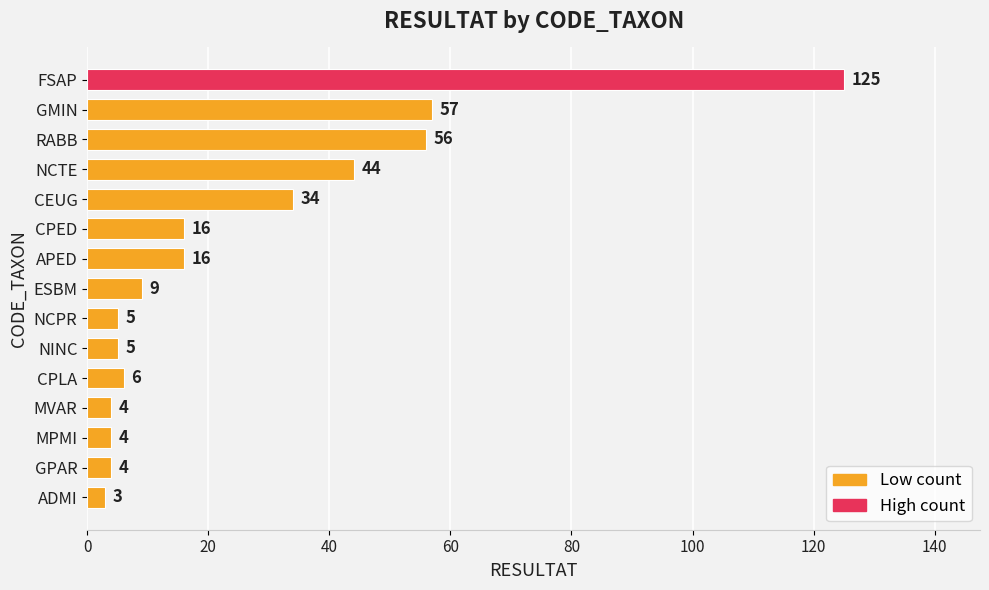

What is the change in value from RABB to NCTE?

-12